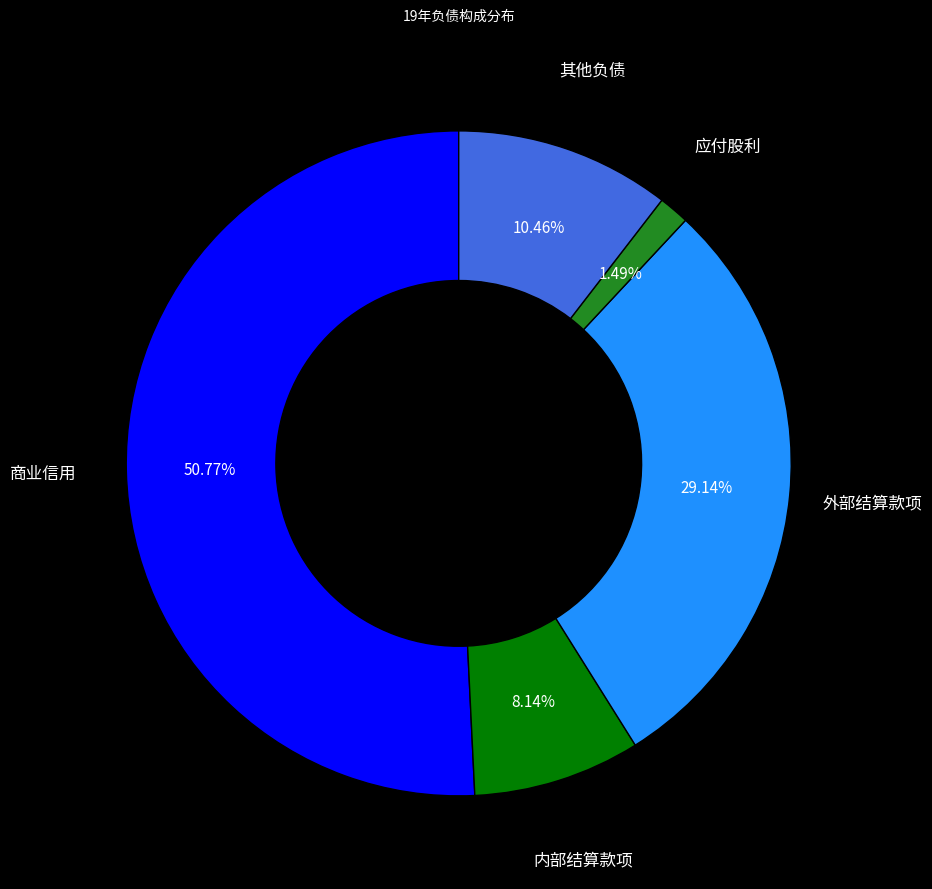

How many segments does this pie chart have?

5